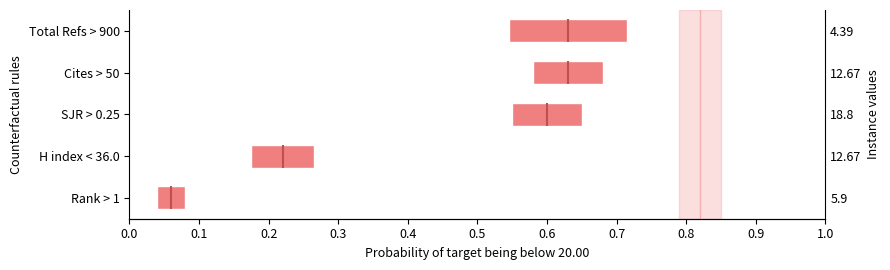

What is the average value?

0.1